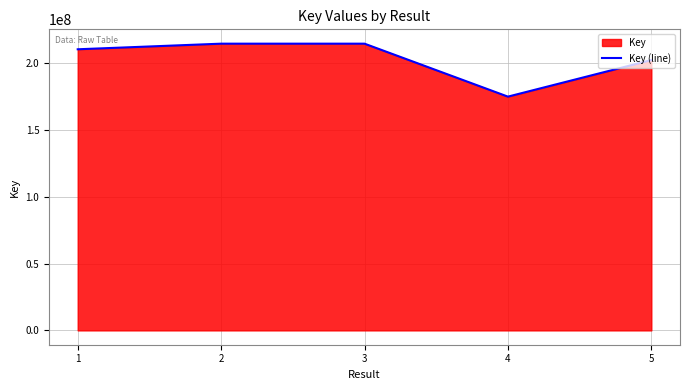

How many data points does each series have?

5